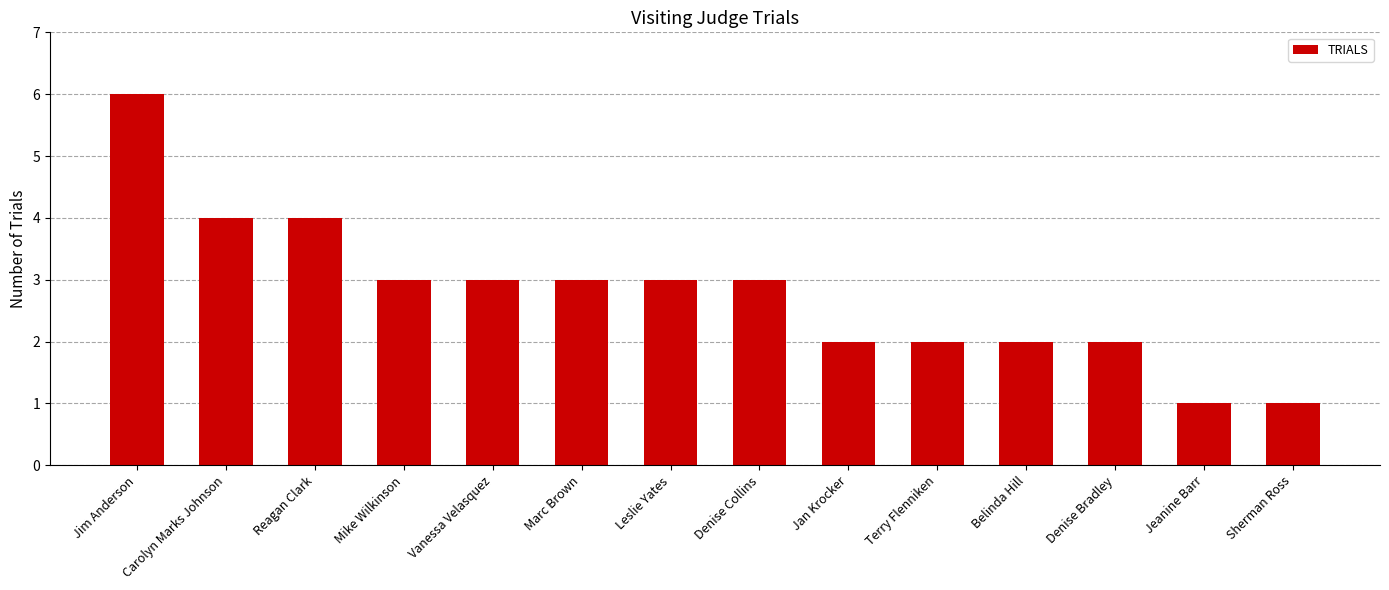

What is the change in value from Reagan Clark to Jeanine Barr?

-3